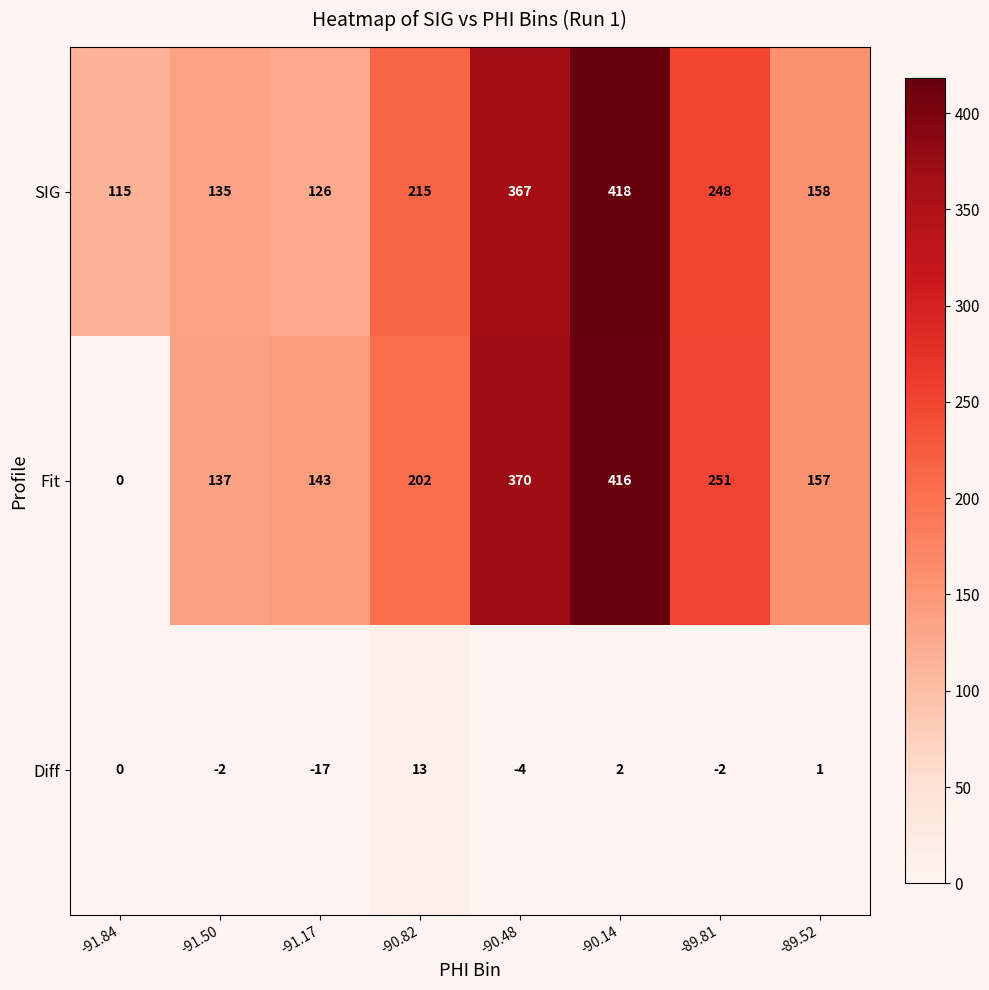

What is the sum of the Diff values at -90.48 and -91.84?

-4